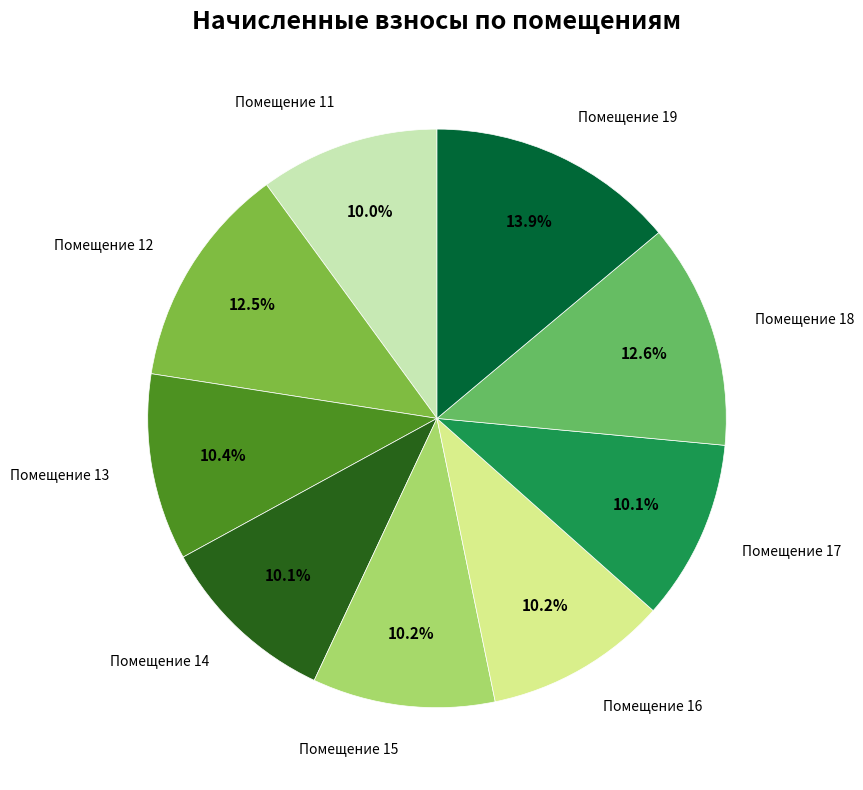

Is there a majority slice in this chart?

No